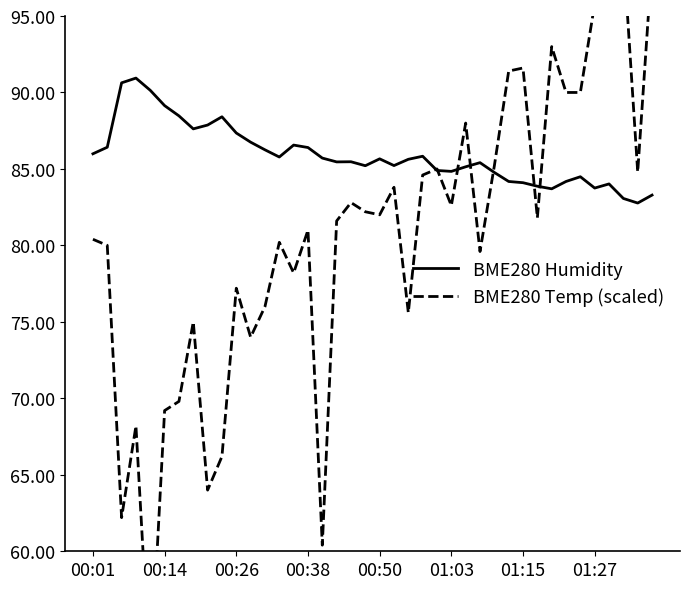

At how many categories does at least one series exceed 97?

2